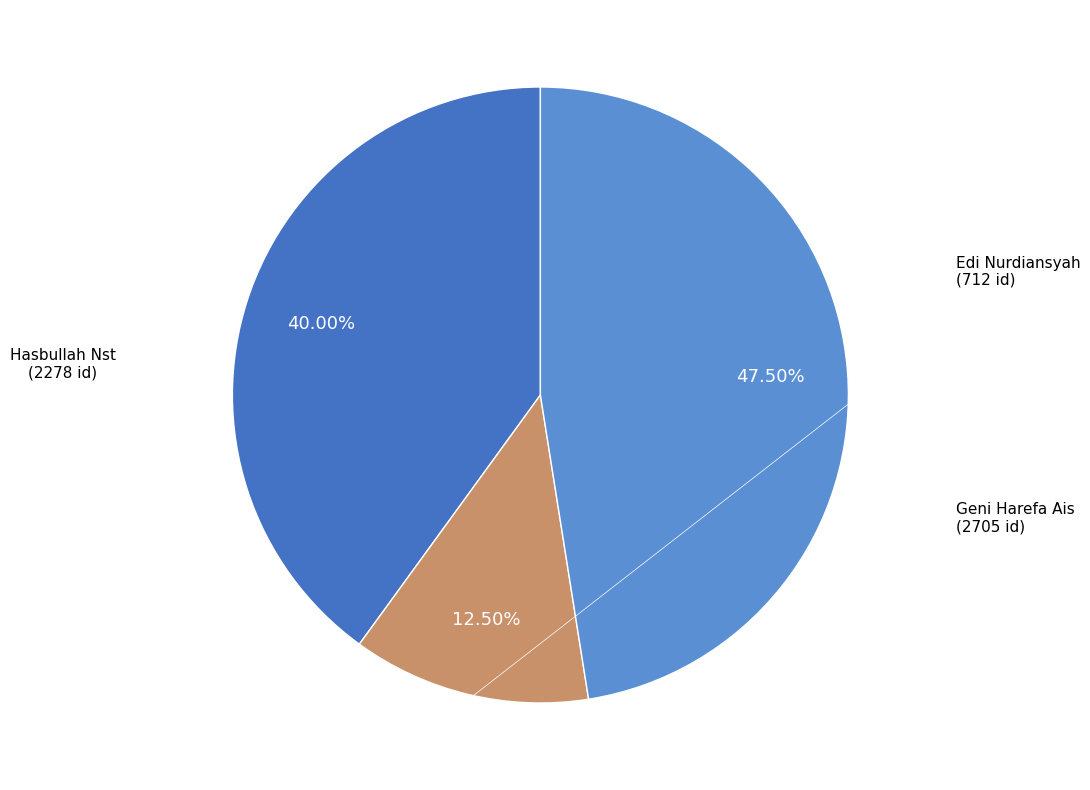

Is there a majority slice in this chart?

No